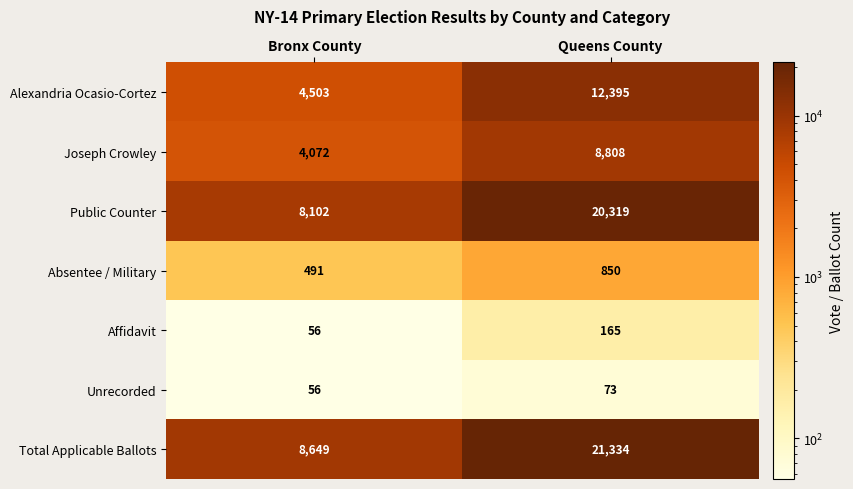

What is the smallest value displayed?

56